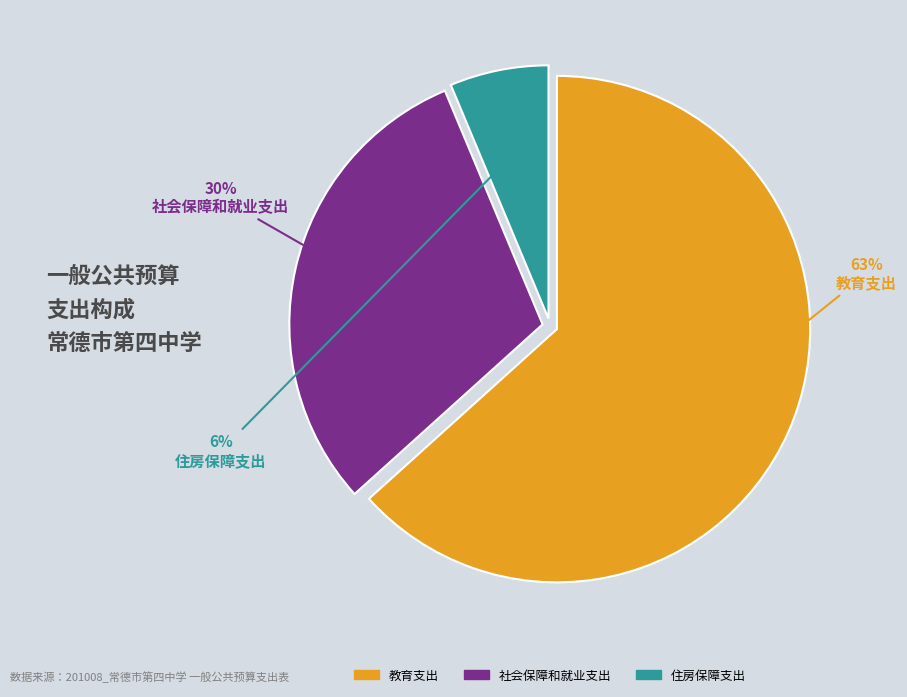

Rank the categories by value from highest to lowest.

教育支出, 社会保障和就业支出, 住房保障支出